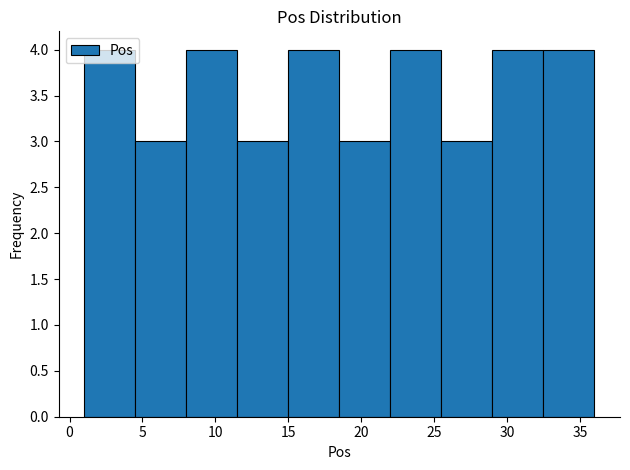

Reading left to right, list every bar in this chart as the range it spans on the x-axis followed by its height. The values are not printed on the chart, so give them approximately, as read against the axis.

1.0 to 4.5: 4
4.5 to 8.0: 3
8.0 to 11.5: 4
11.5 to 15.0: 3
15.0 to 18.5: 4
18.5 to 22.0: 3
22.0 to 25.5: 4
25.5 to 29.0: 3
29.0 to 32.5: 4
32.5 to 36.0: 4